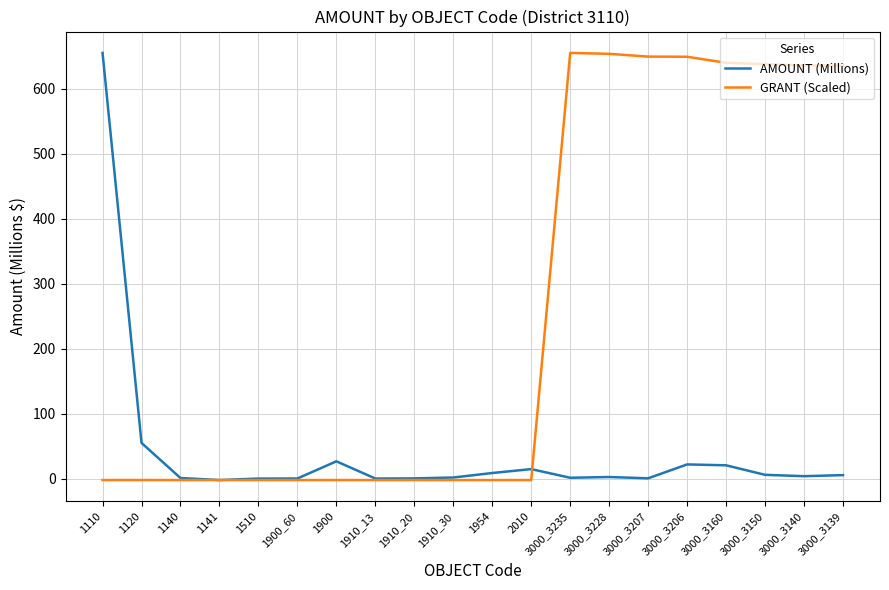

What is the sum of the AMOUNT (Millions) values at 3000_3139 and 3000_3207?

5.7